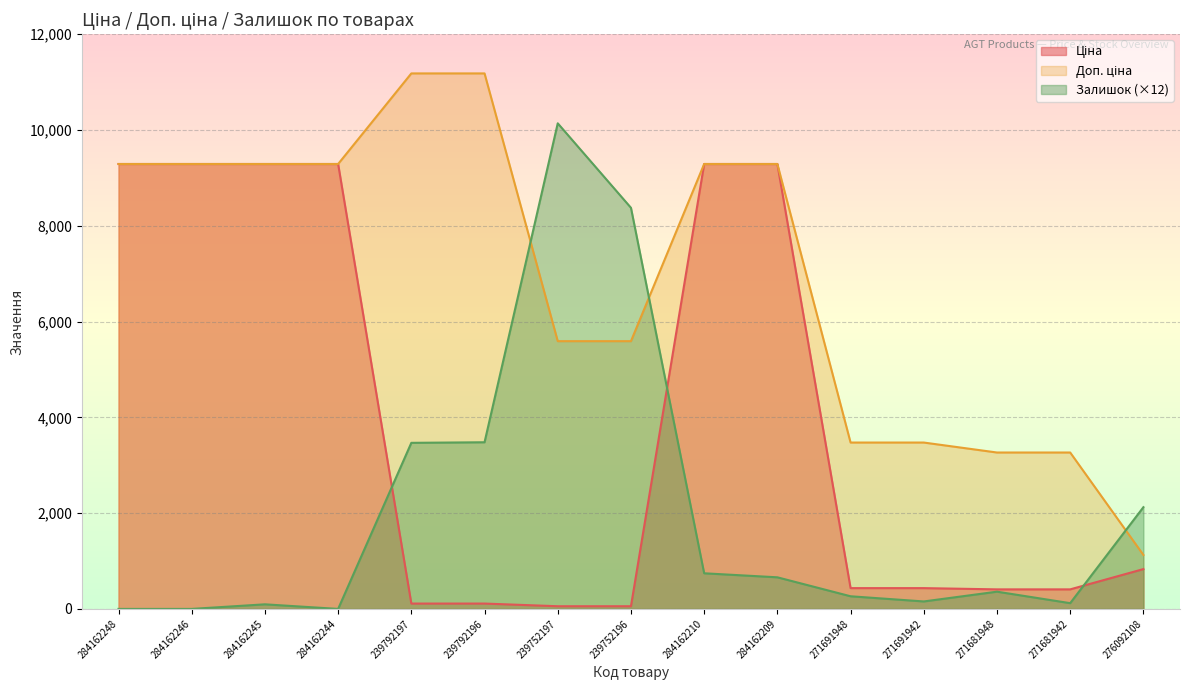

True or false: Доп. ціна and Залишок intersect in this chart.

True